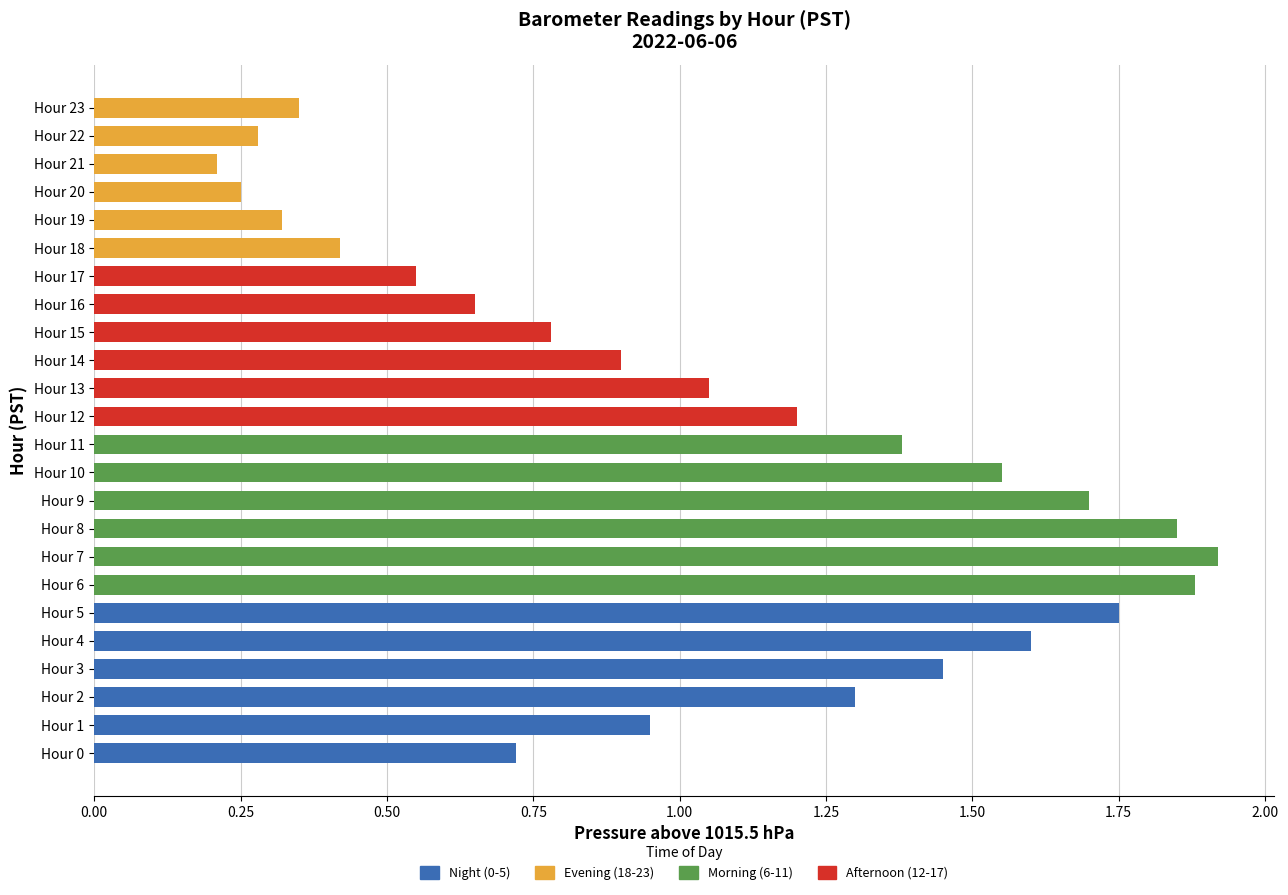

Count the number of categories in the chart.

24